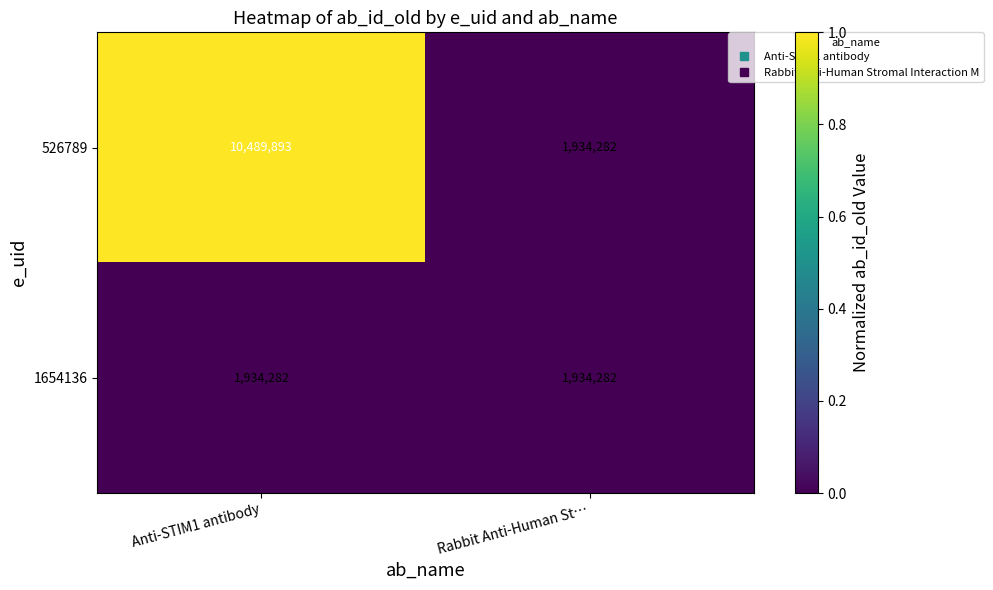

How many data points does each series have?

2